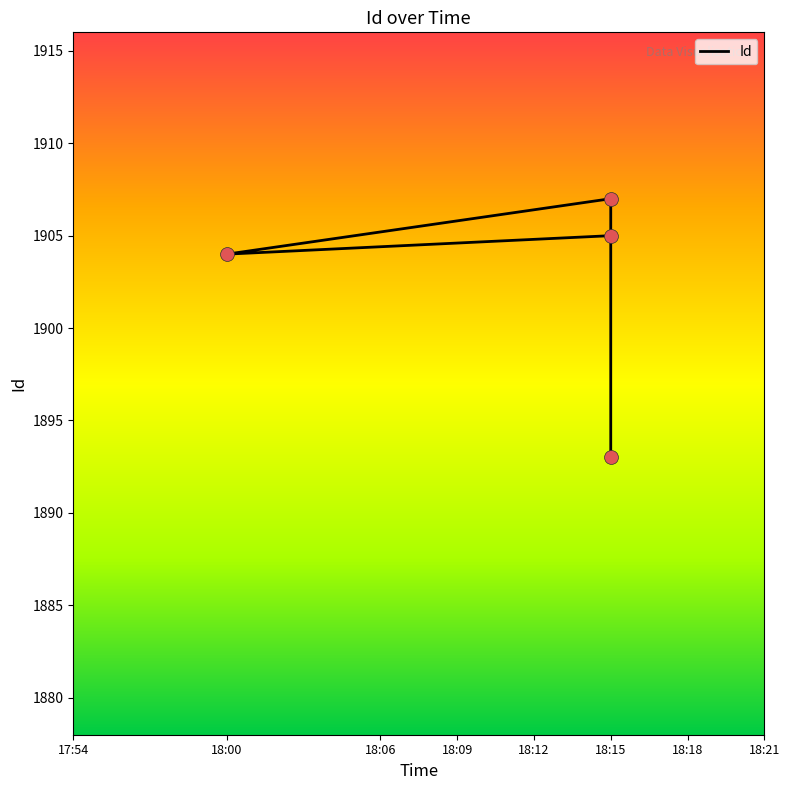

What is the change in value from 18:15 to 18:15?

-14